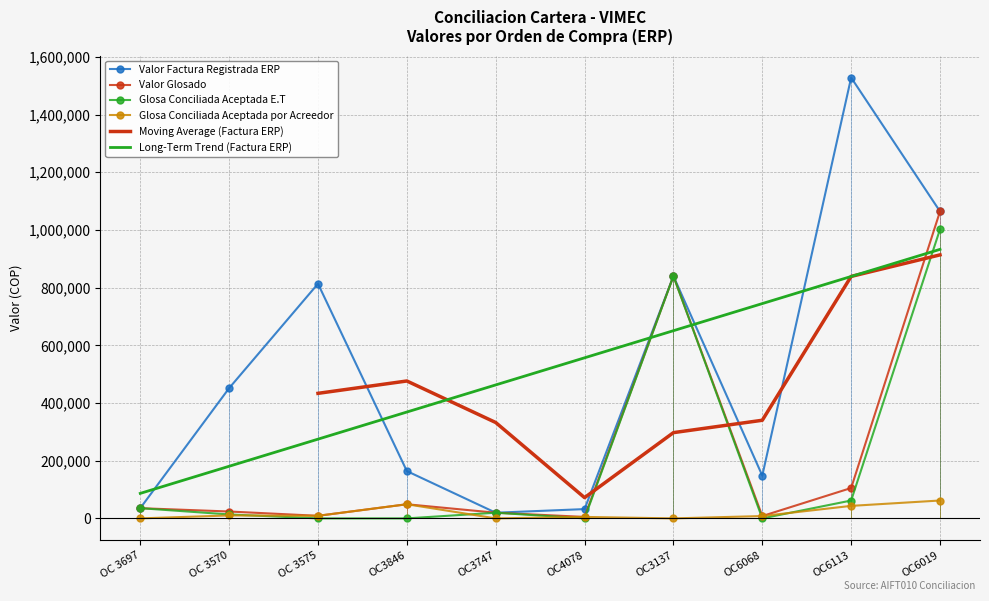

What is the label of the 6th point from the left?

OC4078